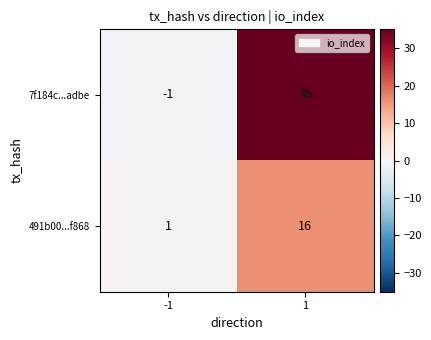

What is the approximate value of 491b00...f868 at 1, to the nearest 5?

15